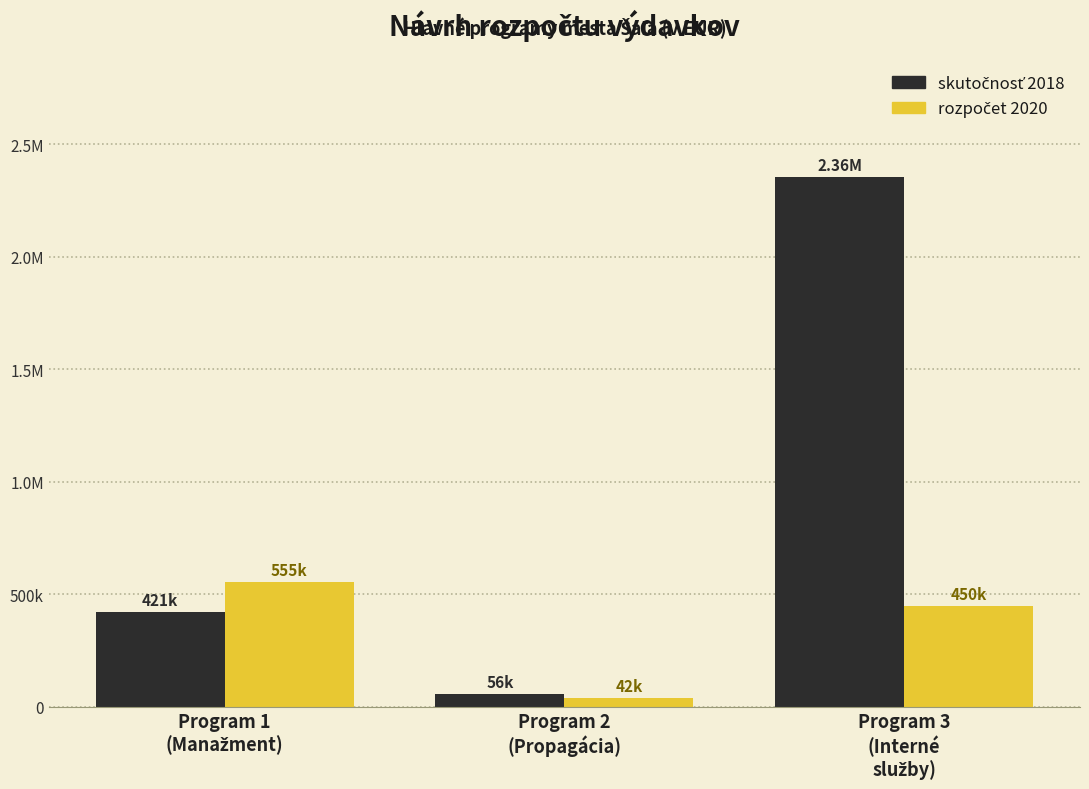

What is the label of the 2nd bar from the left?

Program 2
(Propagácia)